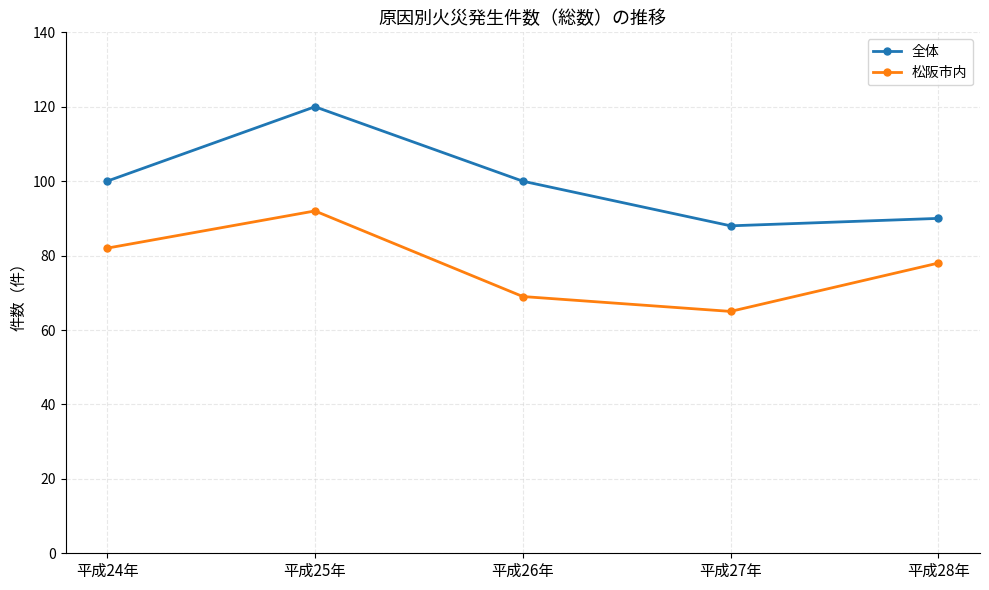

Does the chart have visible grid lines?

Yes